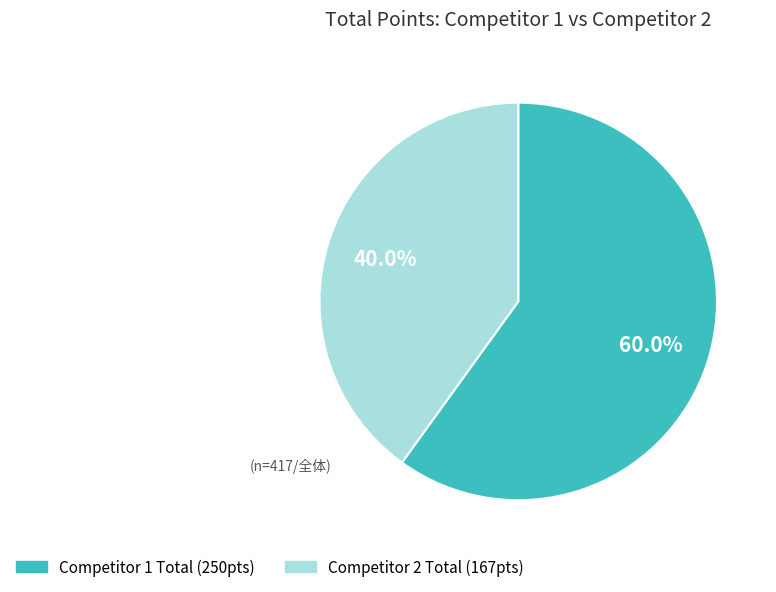

Is there a majority slice in this chart?

Yes